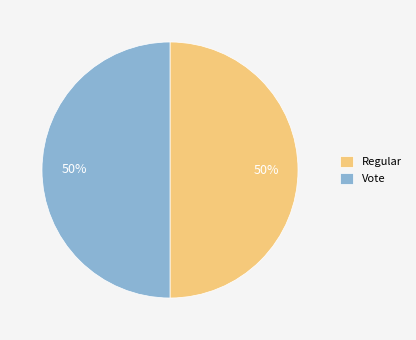

How many slices are in this pie chart?

2